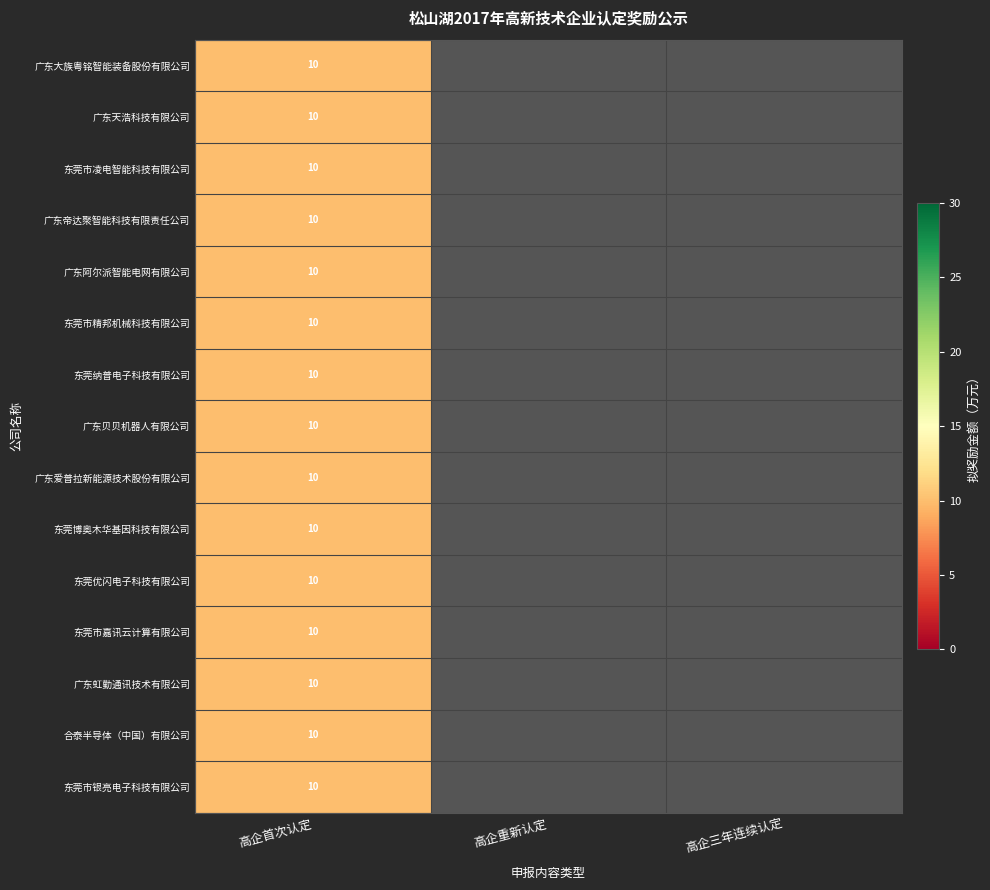

Which series has the largest total across all categories?

广东大族粤铭智能装备股份有限公司